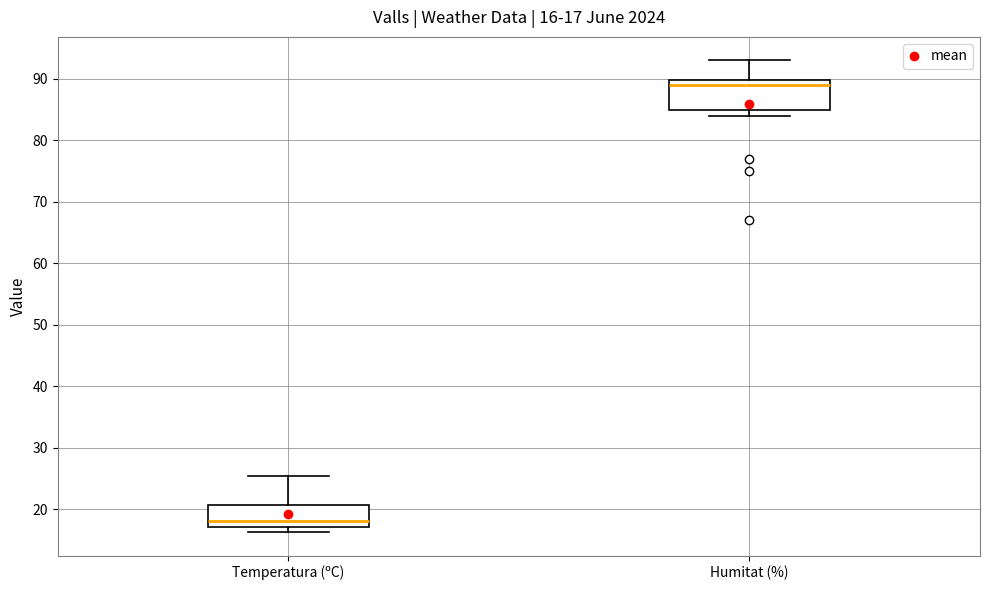

Comparing the boxes themselves (not the whiskers), which one is the tallest?

Humitat (%)